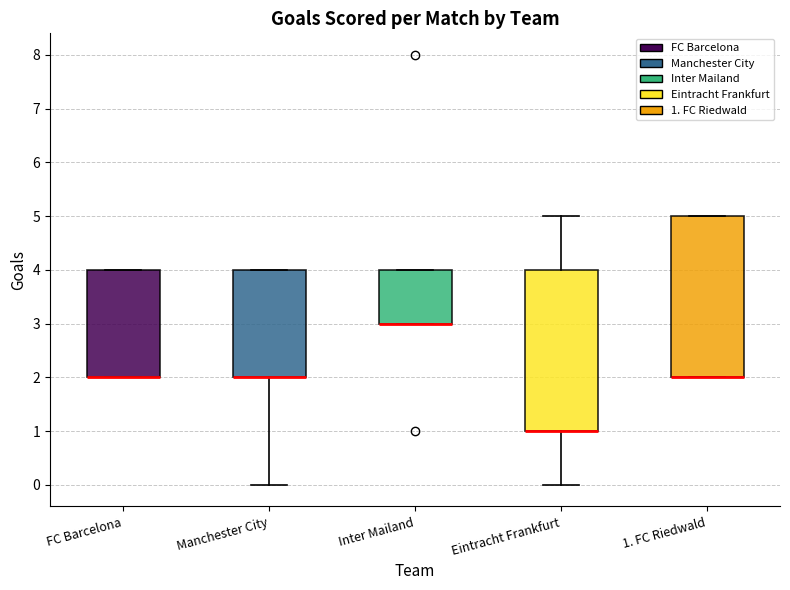

Reading left to right, read every box against the y-axis: the position of its median line, the range the box covers, and the ends of its whiskers. The values are not printed on the chart, so give them approximately, as read against the axis.

FC Barcelona: median 2 (drawn on the box's lower edge), box 2 to 4, whiskers 2 to 4
Manchester City: median 2 (drawn on the box's lower edge), box 2 to 4, whiskers 0 to 4
Inter Mailand: median 3 (drawn on the box's lower edge), box 3 to 4, whiskers 3 to 4
Eintracht Frankfurt: median 1 (drawn on the box's lower edge), box 1 to 4, whiskers 0 to 5
1. FC Riedwald: median 2 (drawn on the box's lower edge), box 2 to 5, whiskers 2 to 5